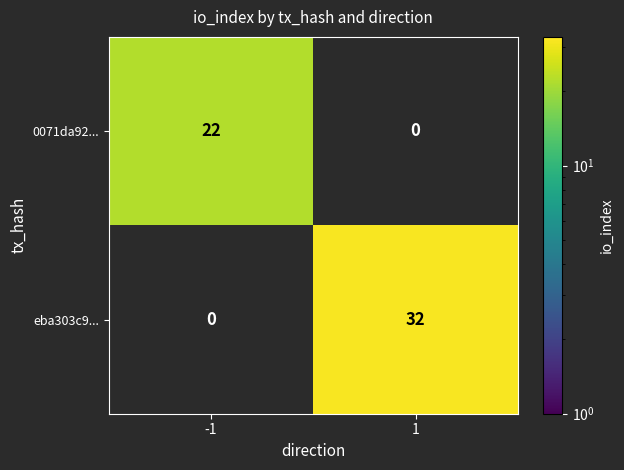

Rank the series by their maximum value, from highest to lowest.

eba303c9..., 0071da92...